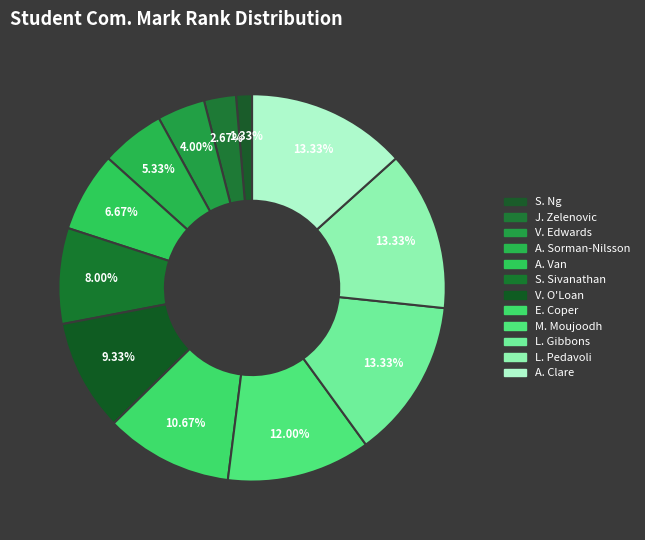

How many segments does this pie chart have?

12